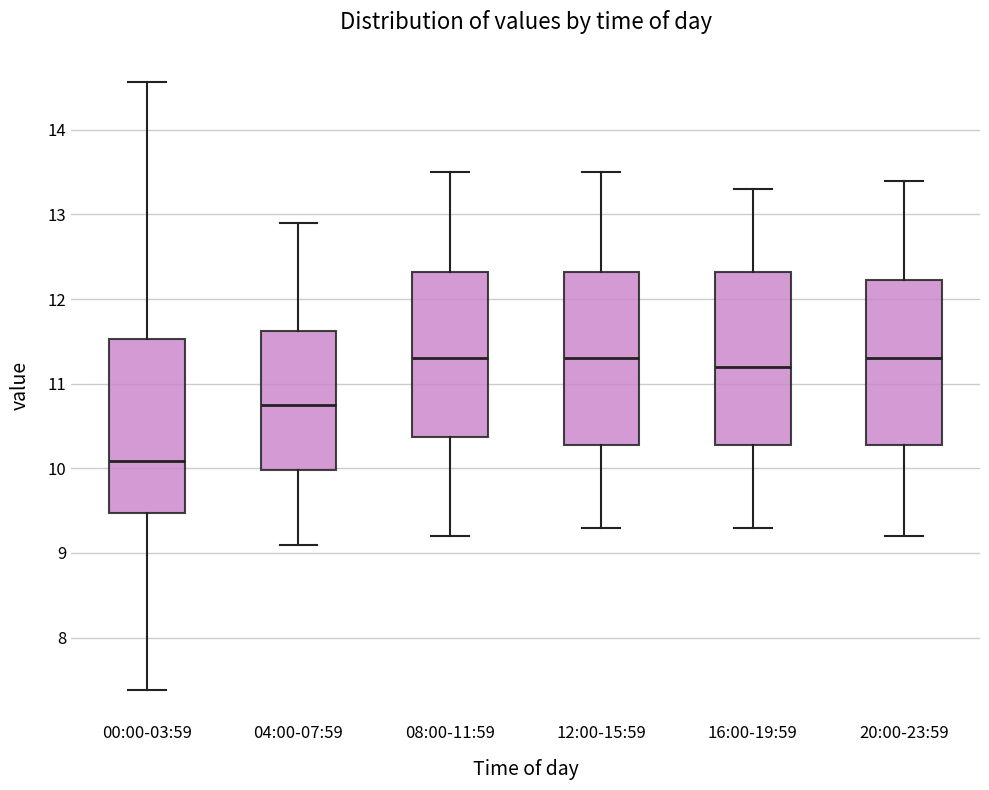

Reading left to right, read every box against the y-axis: the position of its median line, the range the box covers, and the ends of its whiskers. The values are not printed on the chart, so give them approximately, as read against the axis.

00:00-03:59: median 10.1, box 9.5 to 11.5, whiskers 7.4 to 14.6
04:00-07:59: median 10.8, box 10.0 to 11.6, whiskers 9.1 to 12.9
08:00-11:59: median 11.3, box 10.4 to 12.3, whiskers 9.2 to 13.5
12:00-15:59: median 11.3, box 10.3 to 12.3, whiskers 9.3 to 13.5
16:00-19:59: median 11.2, box 10.3 to 12.3, whiskers 9.3 to 13.3
20:00-23:59: median 11.3, box 10.3 to 12.2, whiskers 9.2 to 13.4